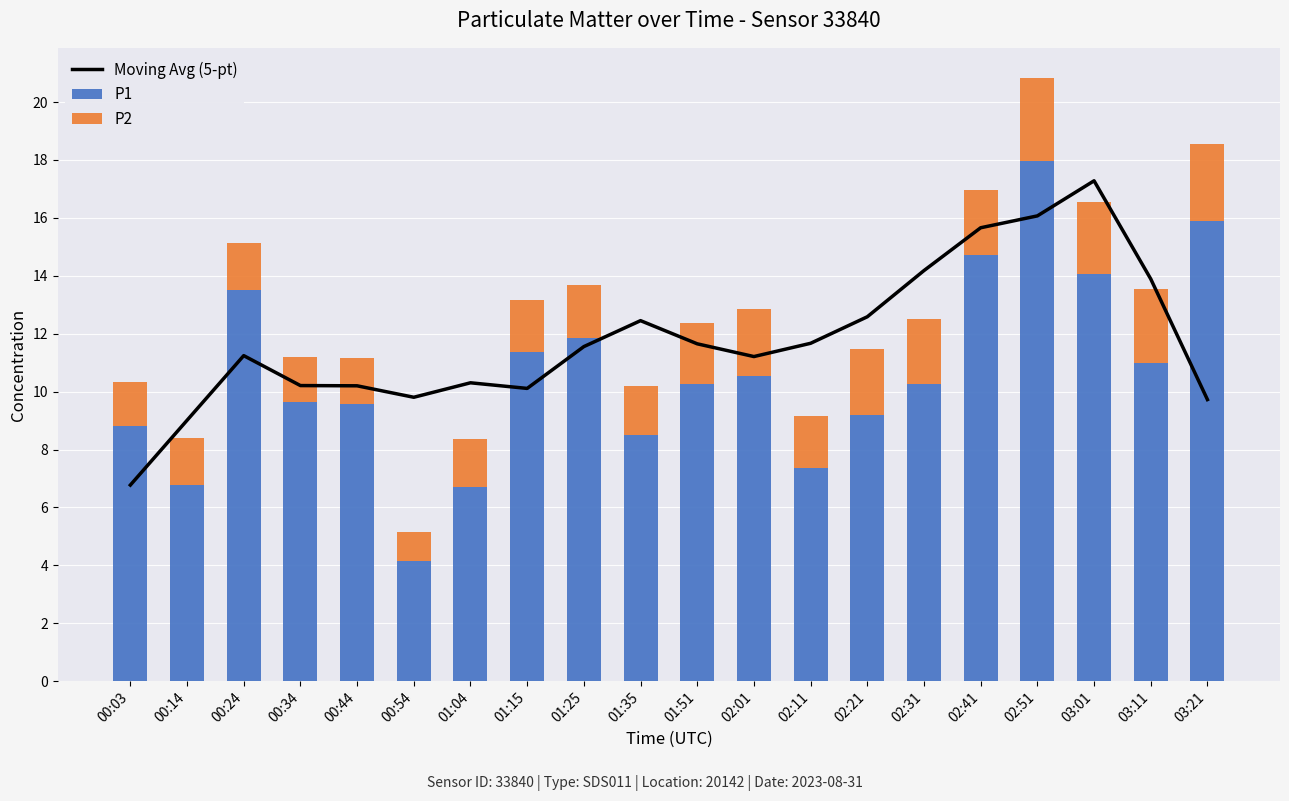

What is the approximate value of Moving Avg (5-pt) at 00:03?

6.8